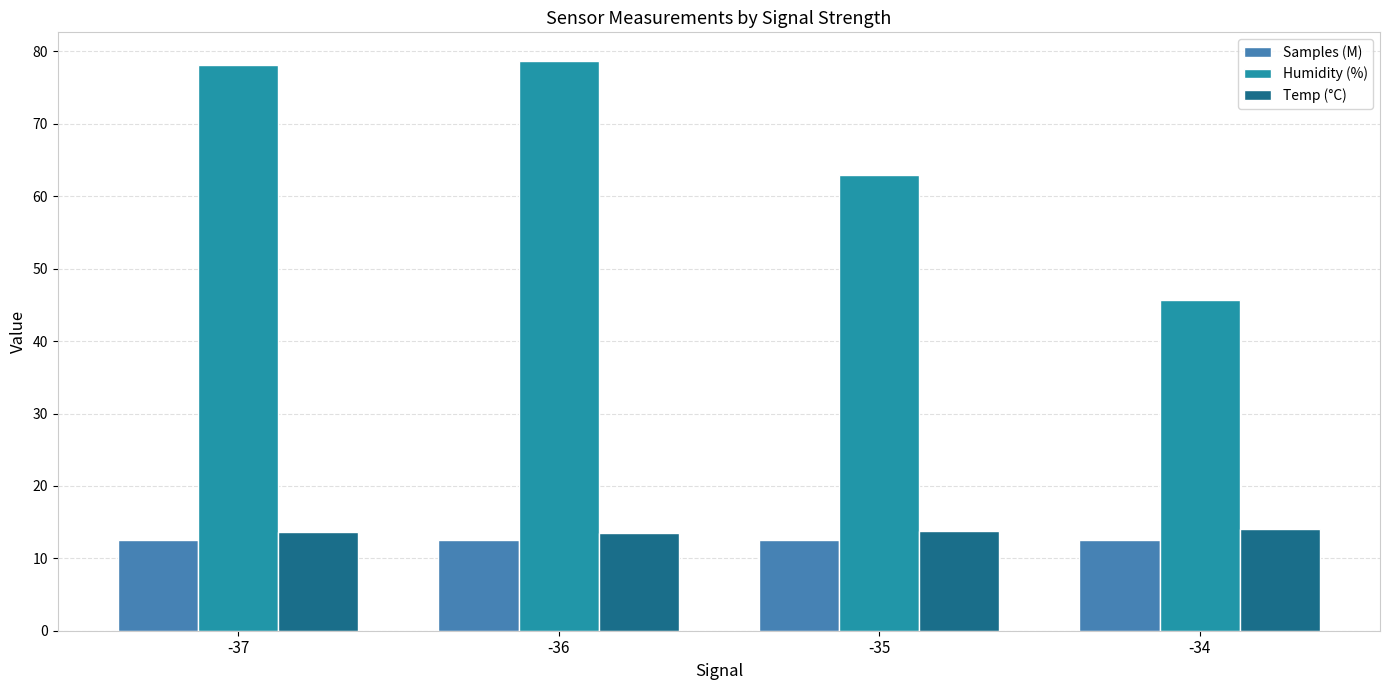

At how many categories does at least one series exceed 39?

4